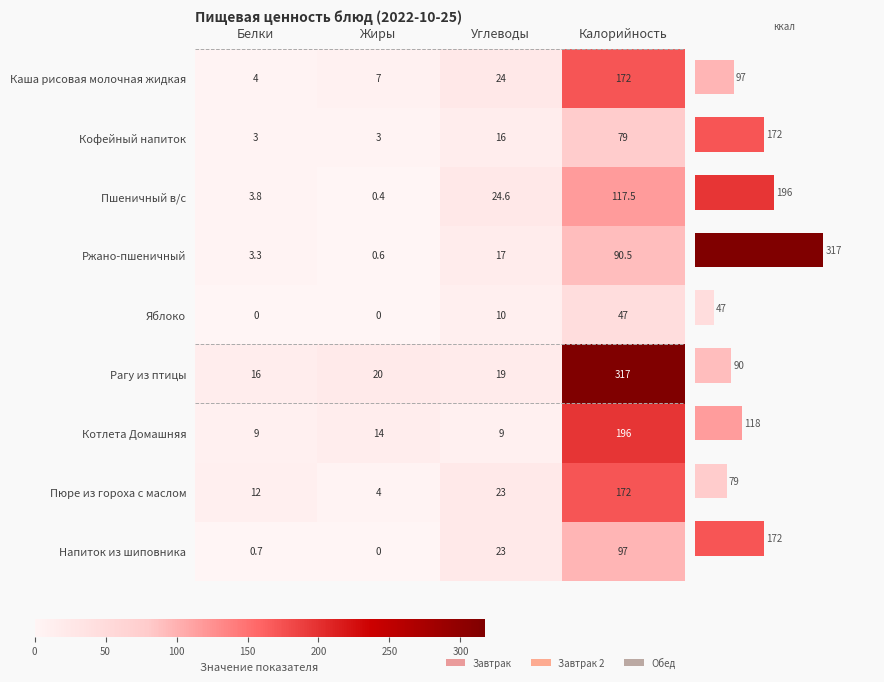

Count the number of categories in the chart.

4